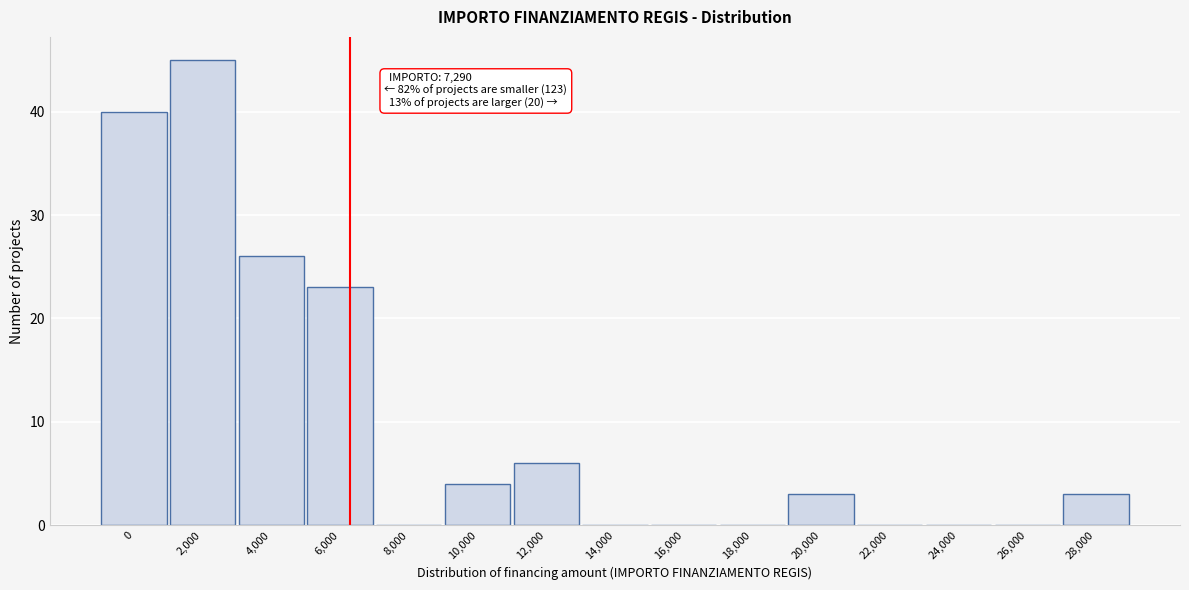

Reading left to right, transcribe all the data shown in this chart.

0=40	2,000=45	4,000=26	6,000=23	8,000=0	10,000=4	12,000=6	14,000=0	16,000=0	18,000=0	20,000=3	22,000=0	24,000=0	26,000=0	28,000=3